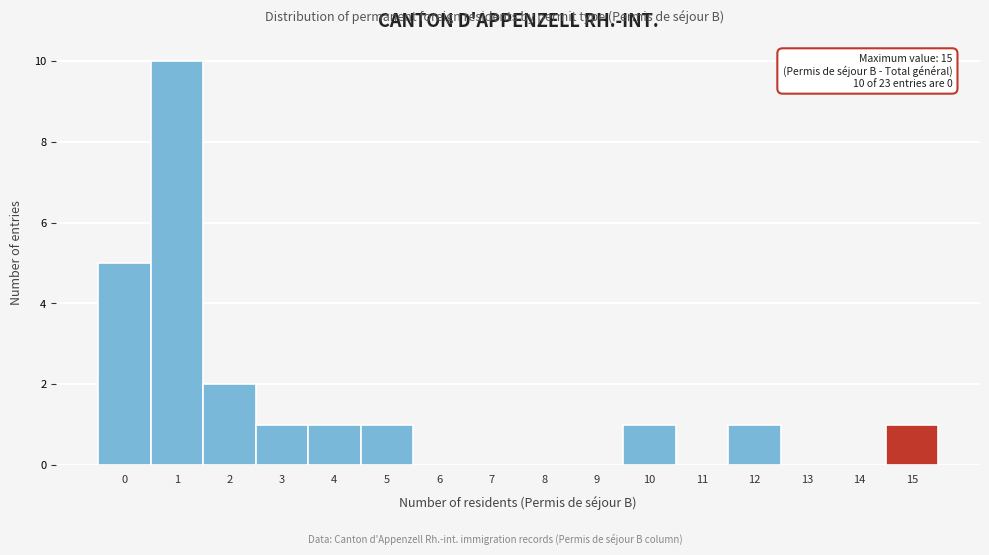

Reading left to right, extract all data points from this chart.

0=5	1=10	2=2	3=1	4=1	5=1	6=0	7=0	8=0	9=0	10=1	11=0	12=1	13=0	14=0	15=1